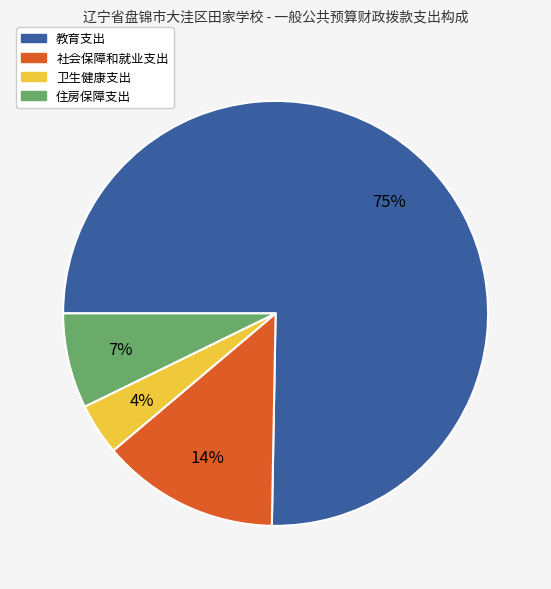

Which category has the smallest portion of the pie?

卫生健康支出